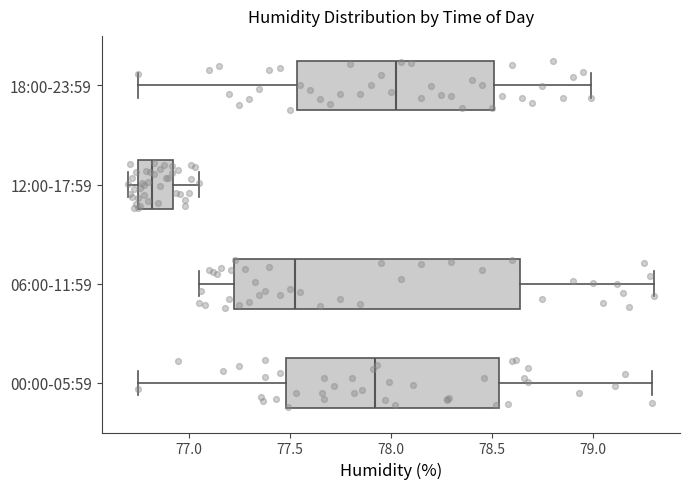

Which box has the furthest to the left median line?

12:00-17:59